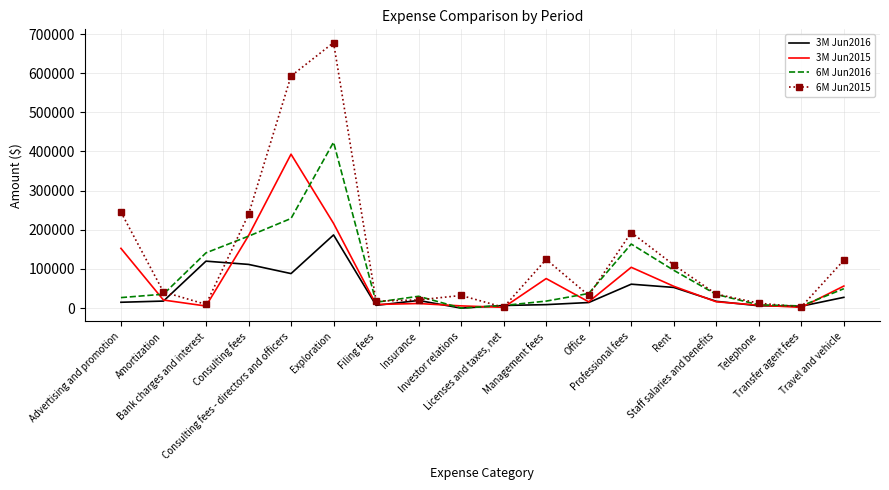

Which series has the largest total across all categories?

6M Jun2015